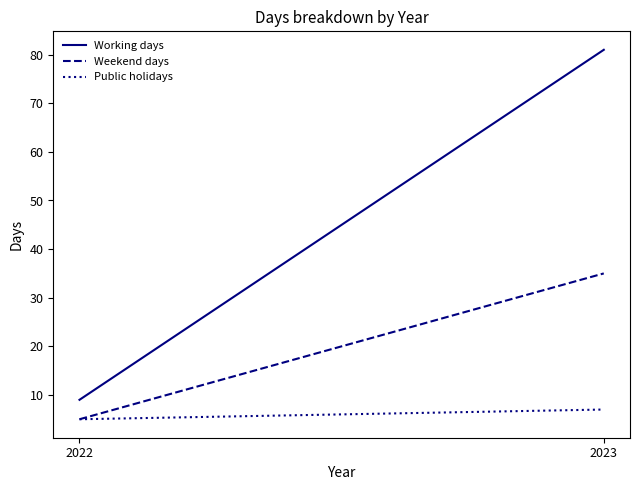

Which series changed the most between 2022 and 2023?

Working days